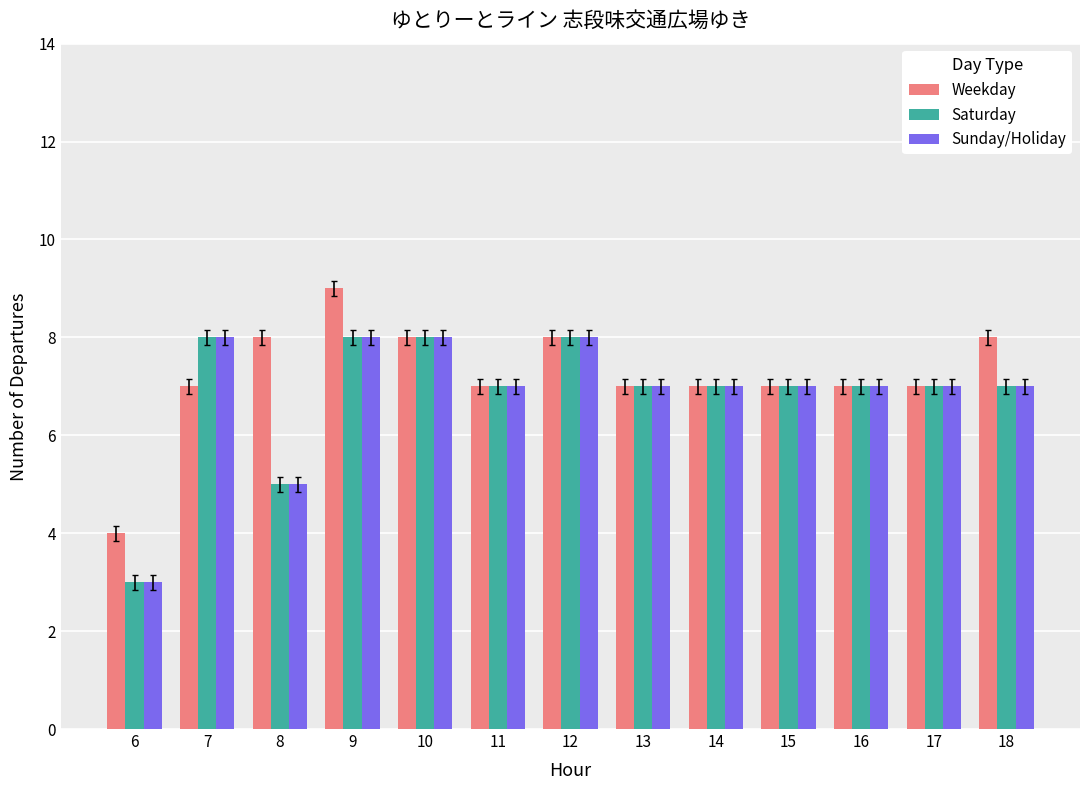

What is the approximate value of Weekday at 12?

8